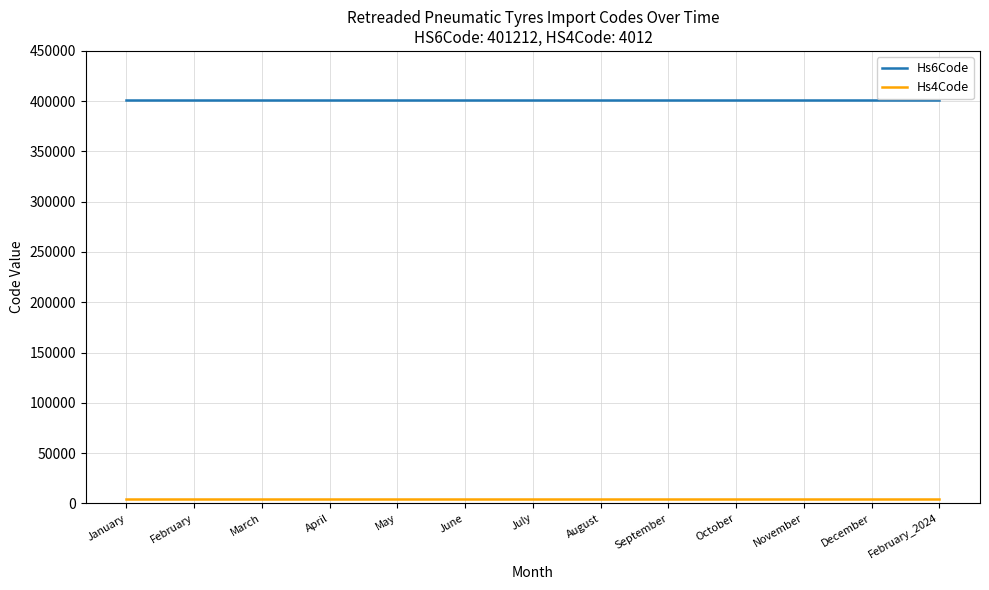

True or false: Hs6Code has a value of 716951 at May.

False